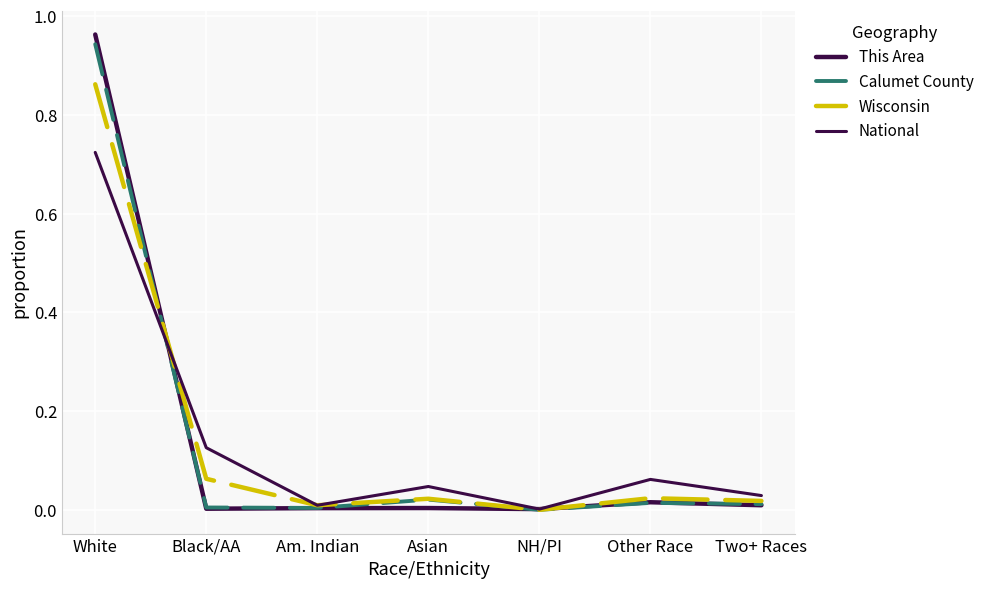

At which label does Calumet County reach its peak?

White